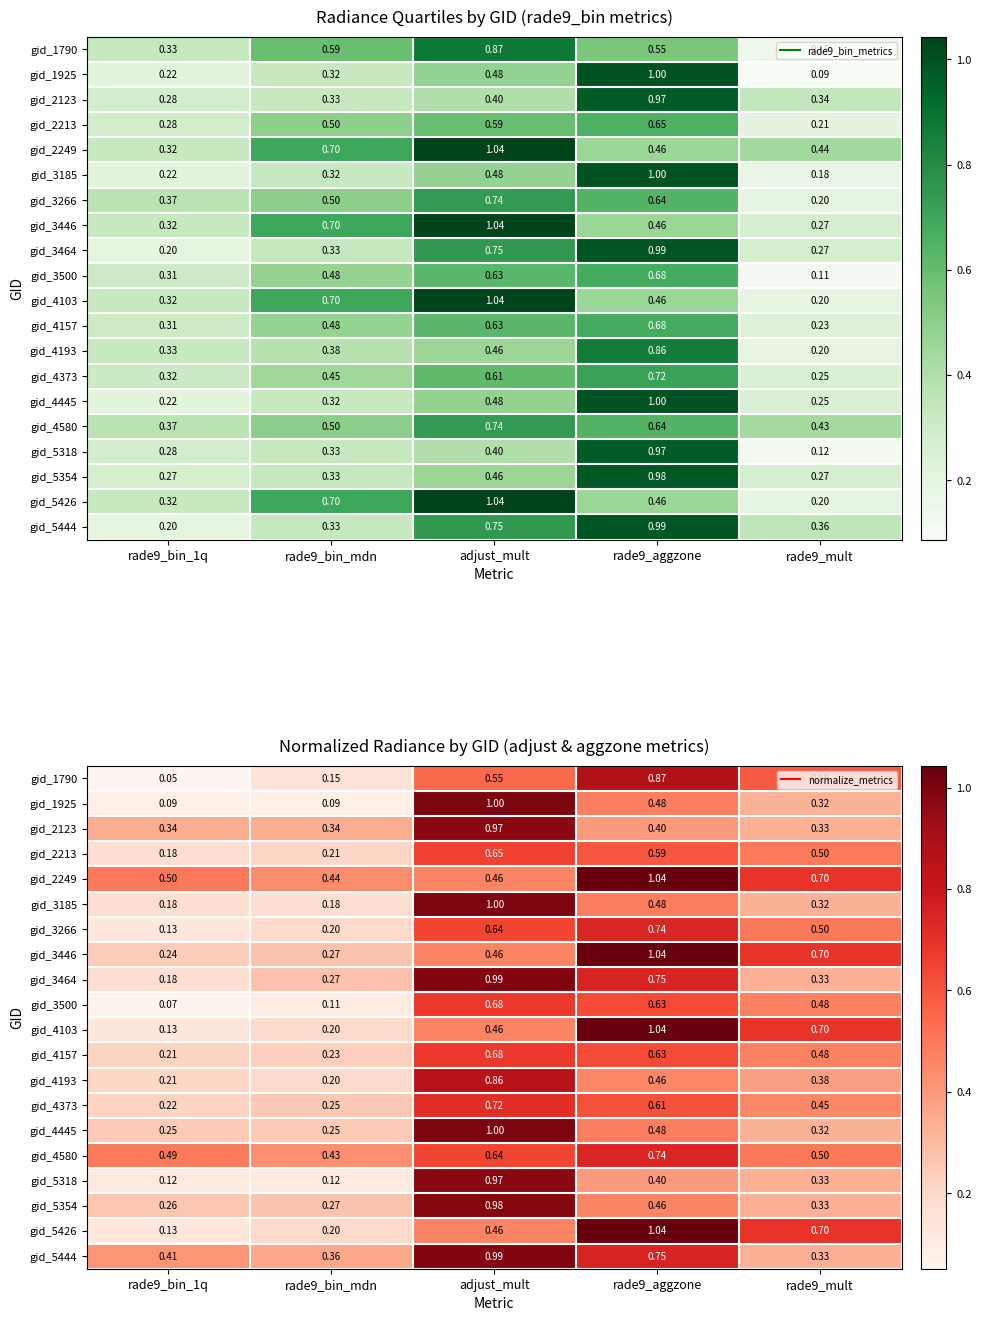

What is the total value across all series at rade9_bin_1q?

4.4